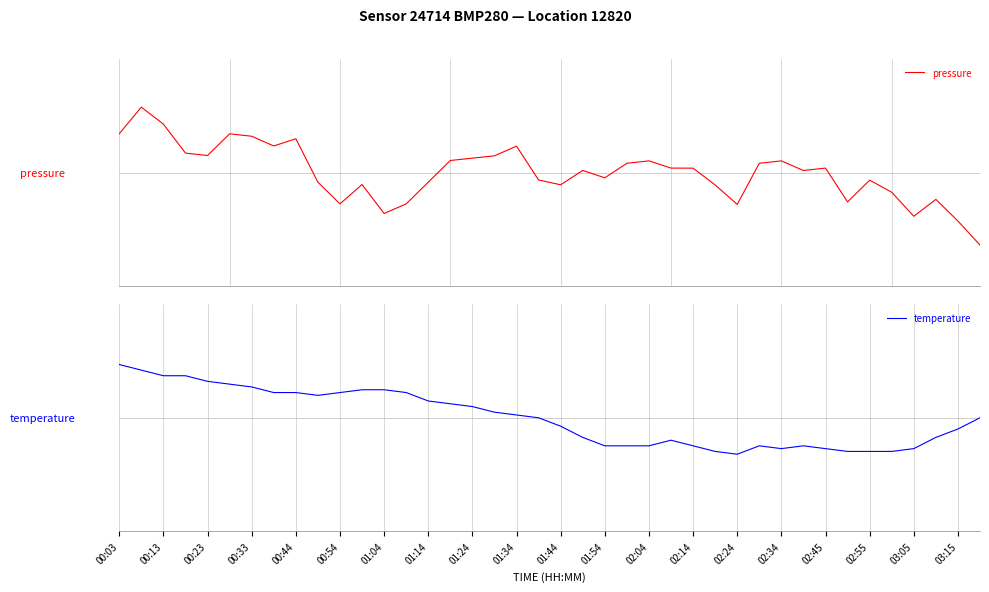

Count the number of data series in this chart.

2